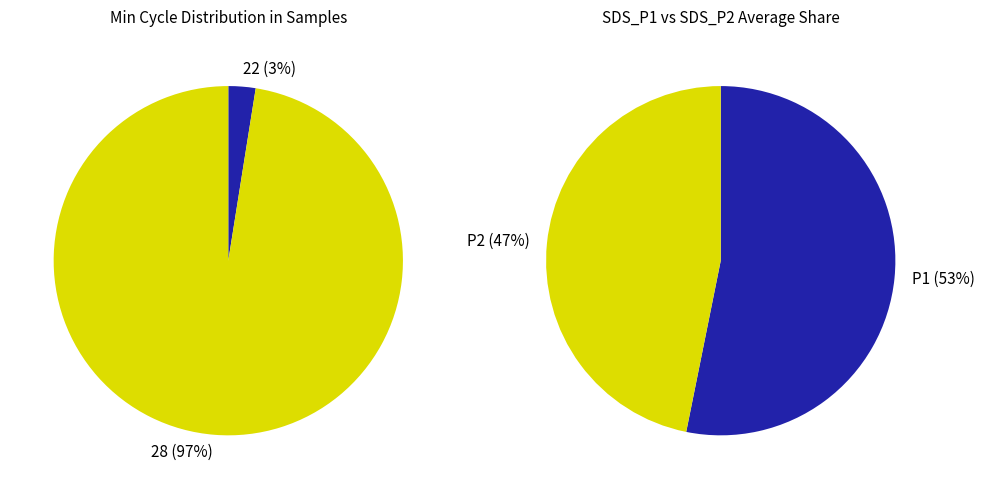

The 24 slice represents 1% of the pie. True or false?

False